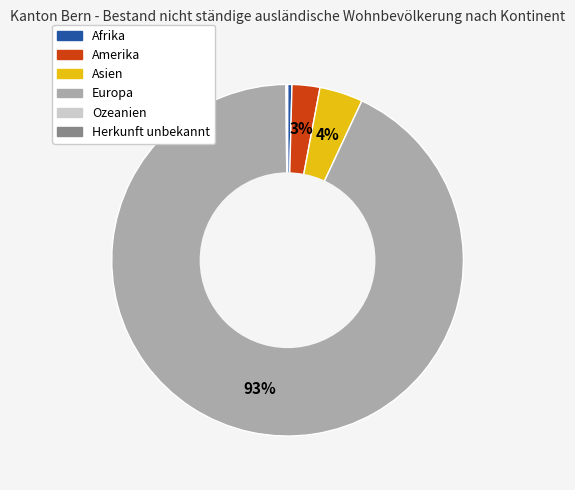

What is the largest slice in the pie chart?

Europa